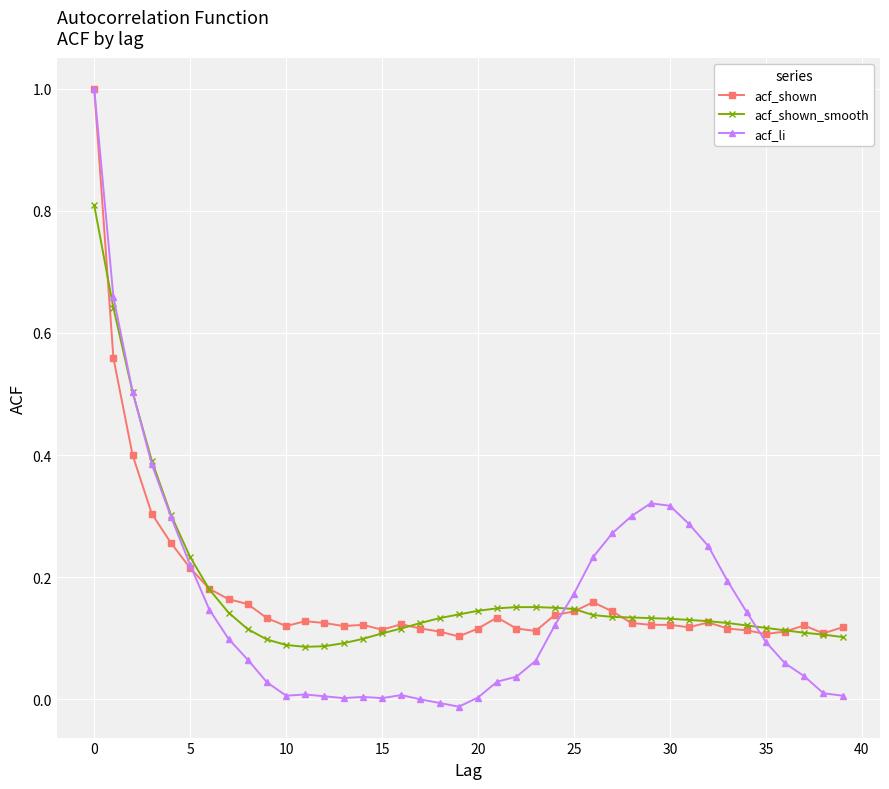

What is the highest value of the acf_shown series?

1.0